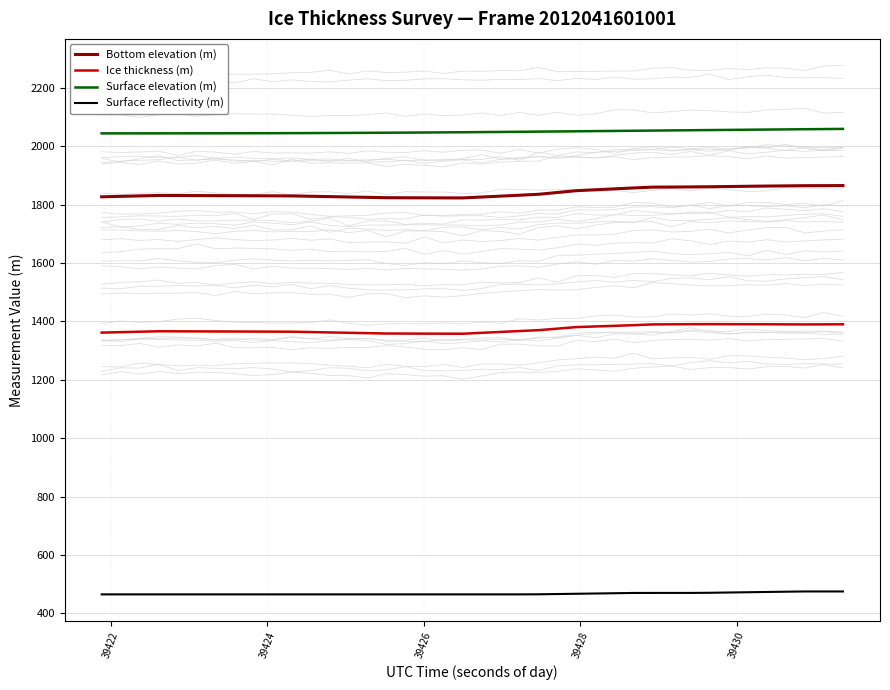

What is the highest value of the Bottom elevation (m) series?

1865.2